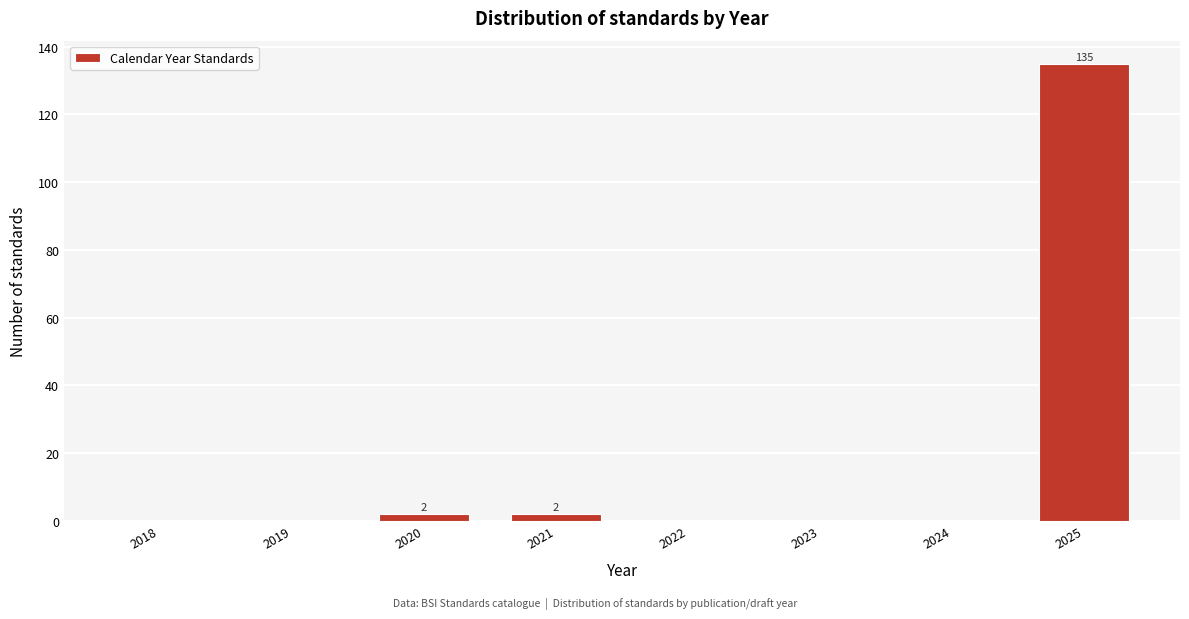

Reading right to left, transcribe all the data shown in this chart.

2025=135	2024=0	2023=0	2022=0	2021=2	2020=2	2019=0	2018=0